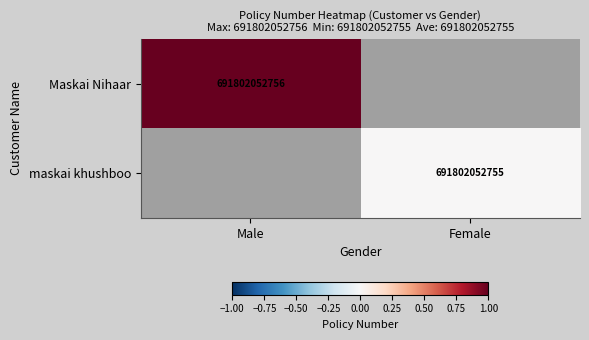

The Maskai Nihaar series shows 691802052756 at Male. True or false?

True